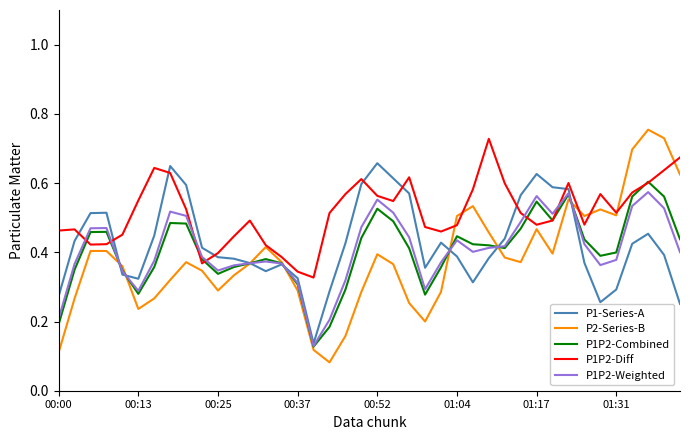

Which series has the largest range (max minus min)?

P2-Series-B